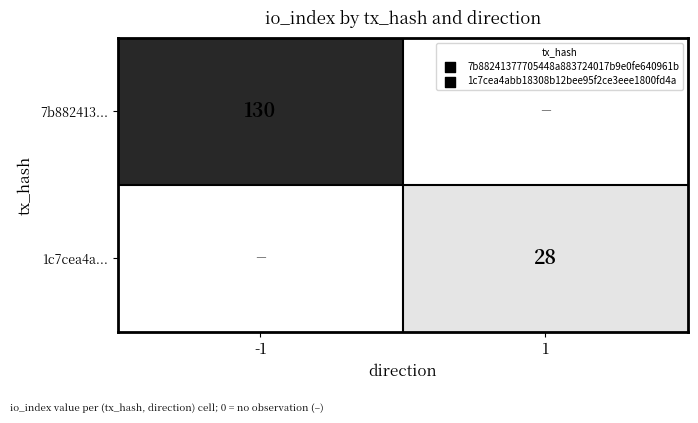

True or false: 7b882413... has a value of 130 at -1.

True